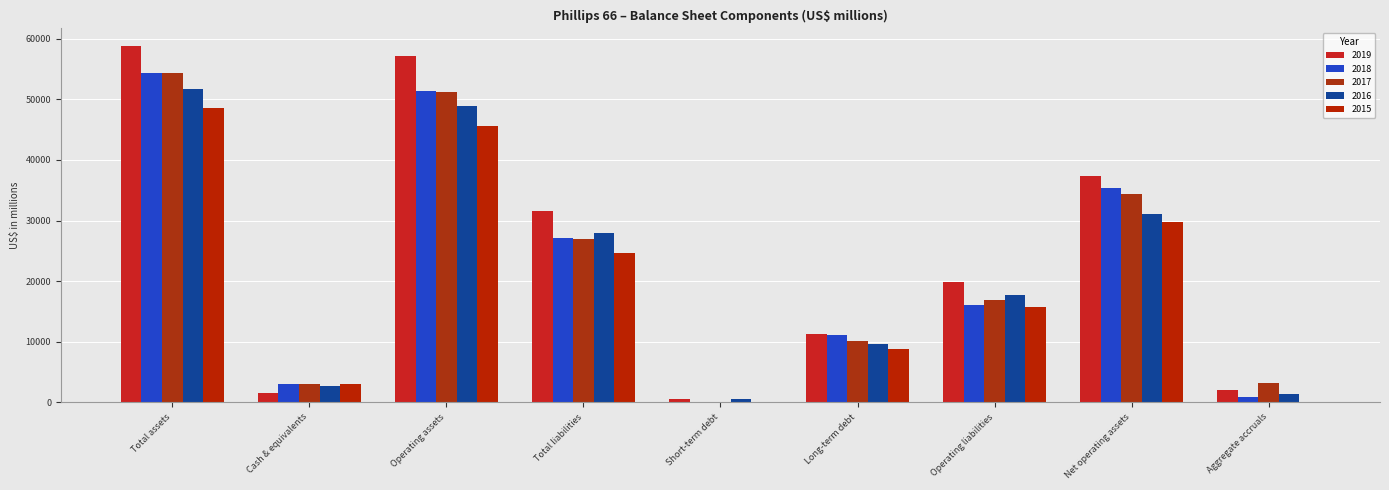

The value of 2019 at Operating assets is 95590. True or false?

False